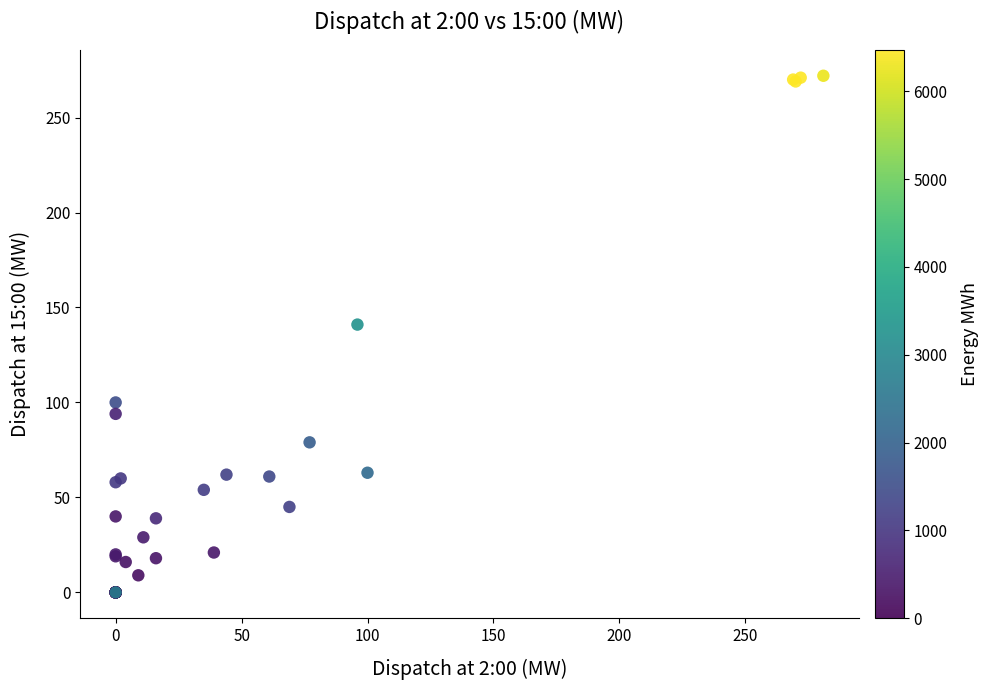

What Y value in the scatter plot is closest to 136?

141